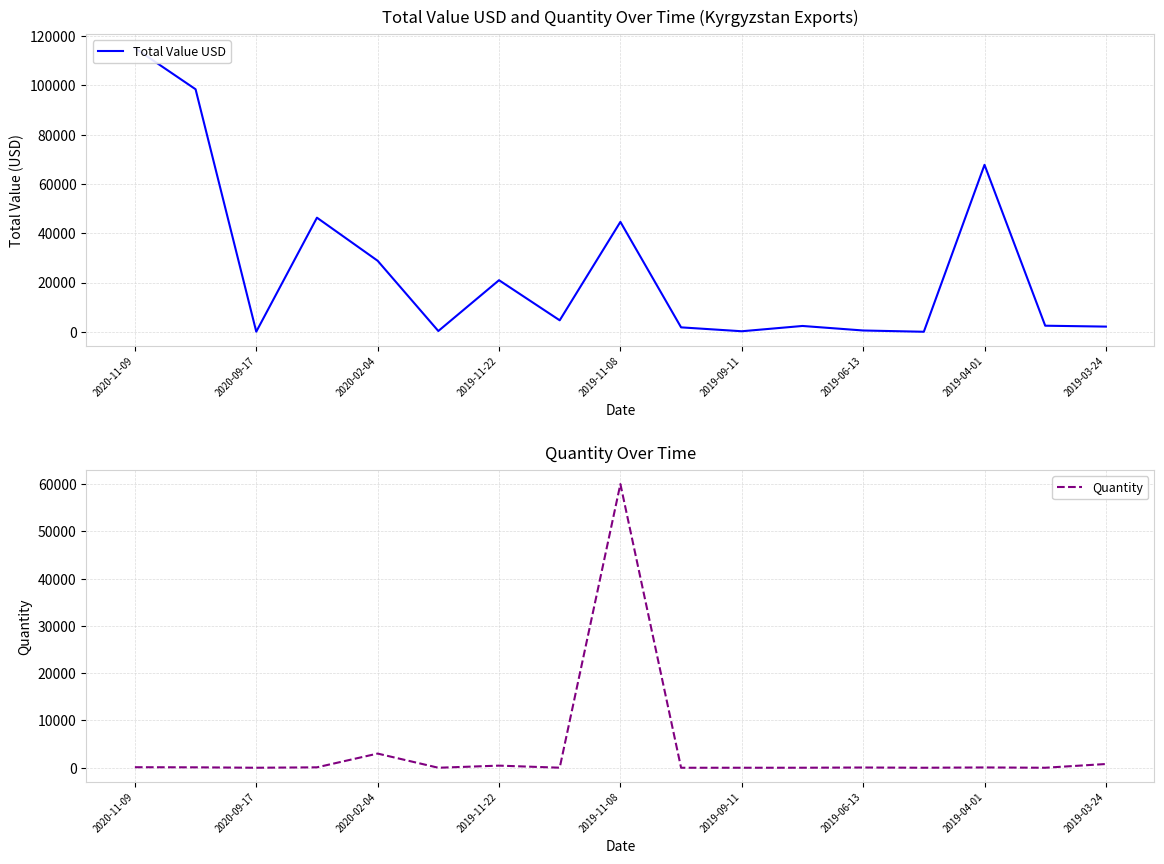

Where is Quantity nearest to the value 30000?

2020-02-04